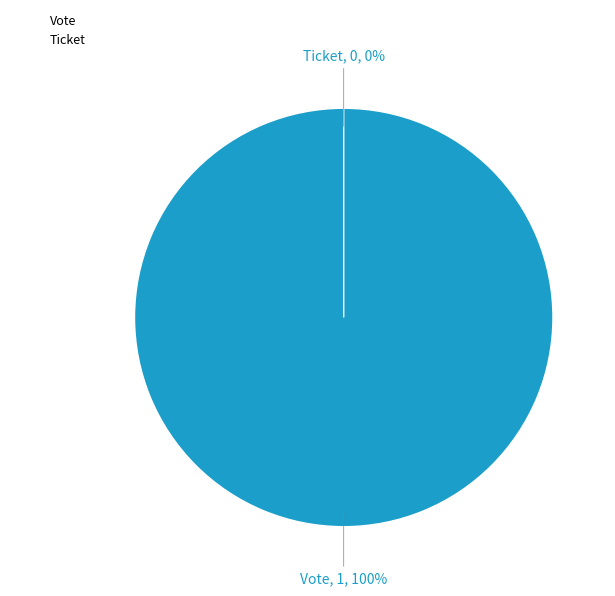

To the nearest percent, what is the combined percentage of Ticket and Vote?

100%